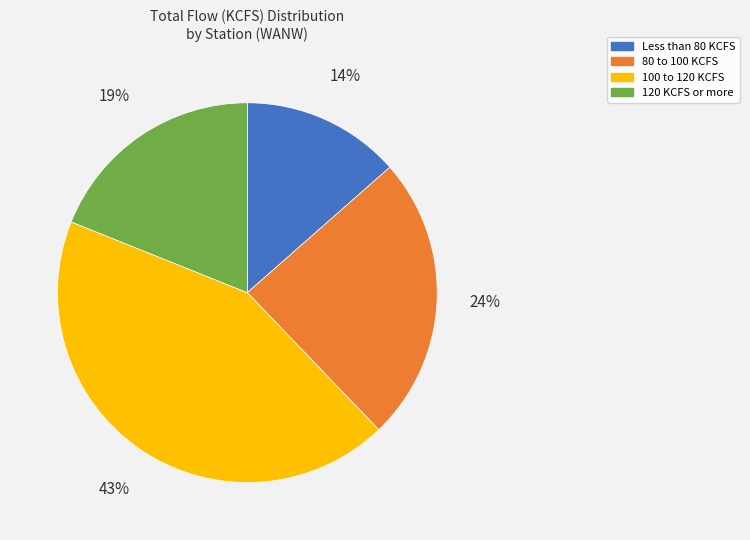

What is the ratio of the value at 120 KCFS or more to the value at Less than 80 KCFS?

1.4